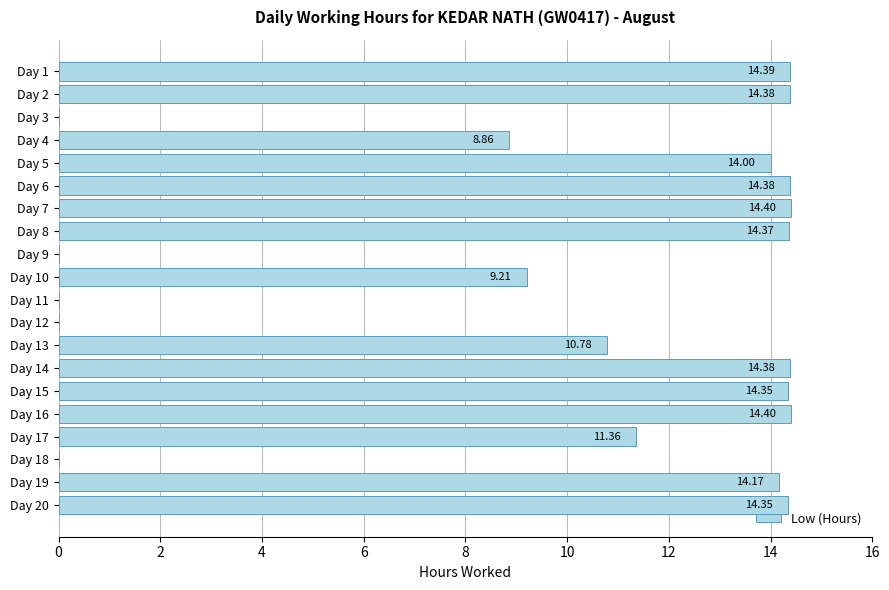

Approximately how many times larger is the value at Day 10 compared to Day 15?

0.6